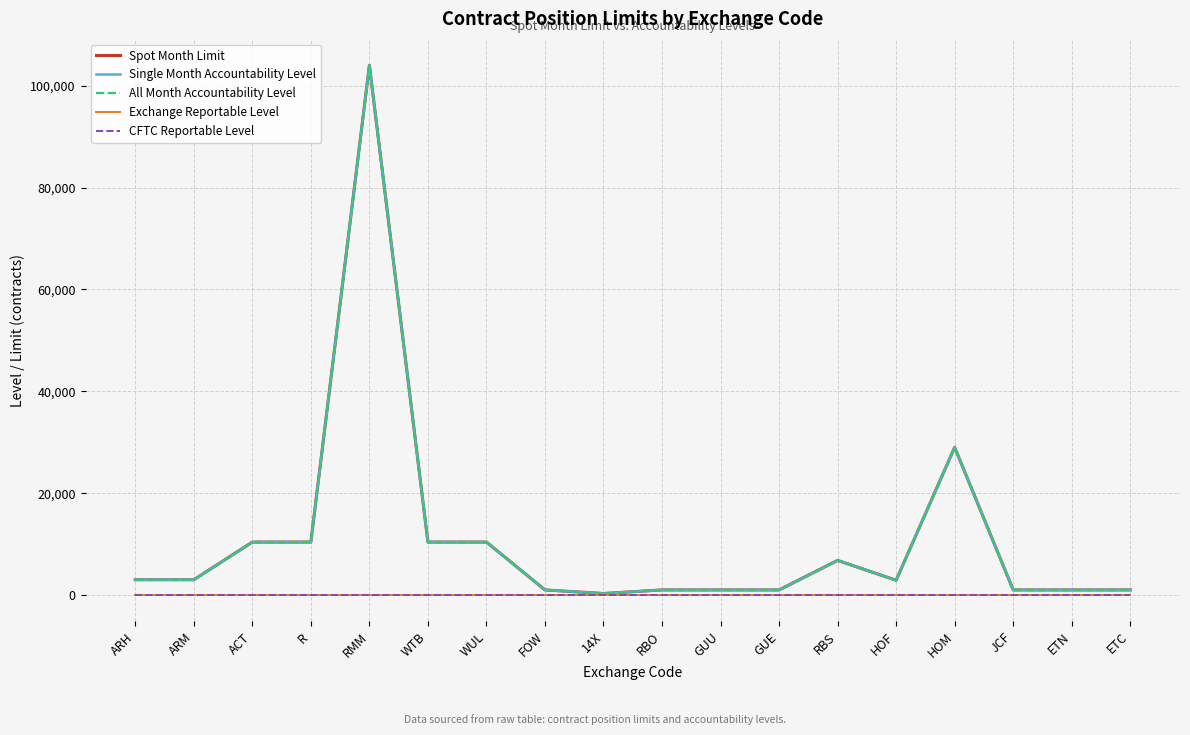

Where does the All Month Accountability Level series first go above 3000?

ACT